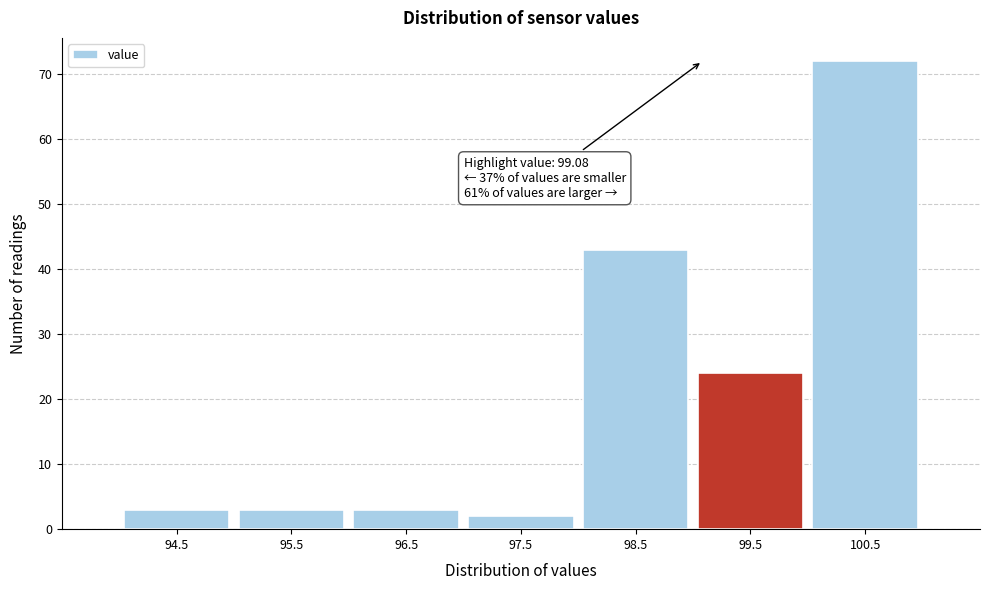

Over which range of the x-axis is the bar tallest?

100 to 101